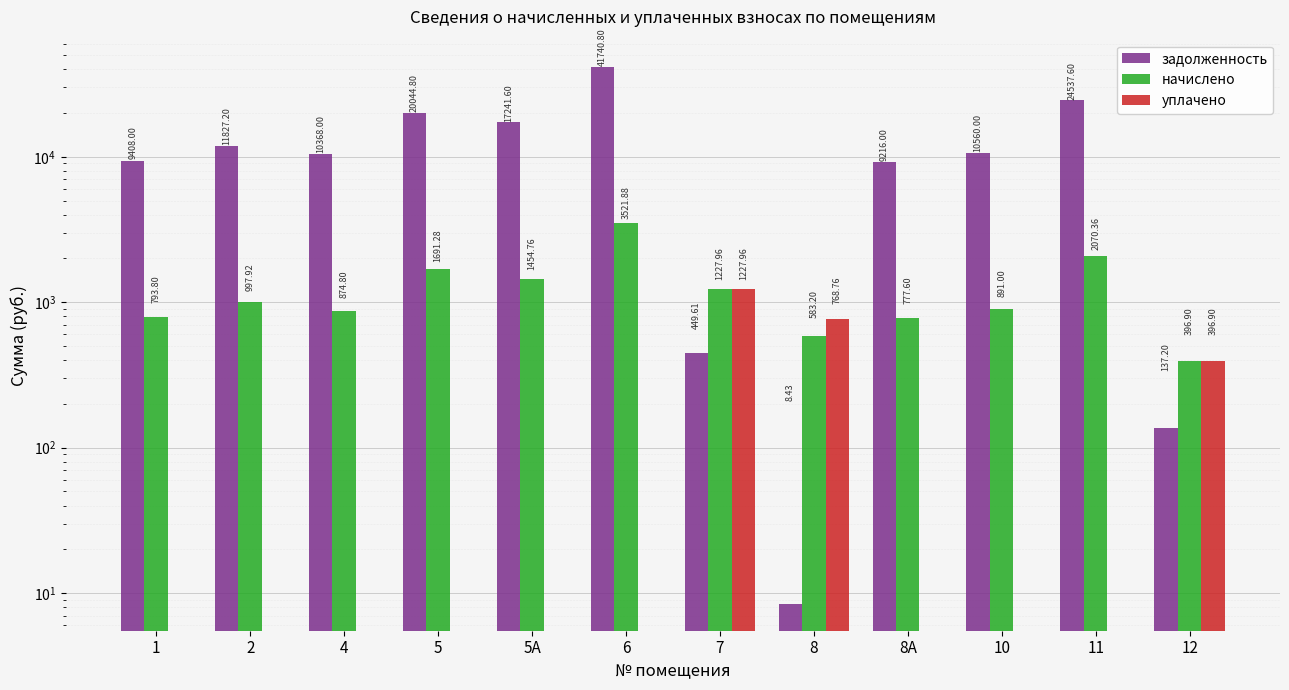

Which series changed the most between 1 and 5?

задолженность